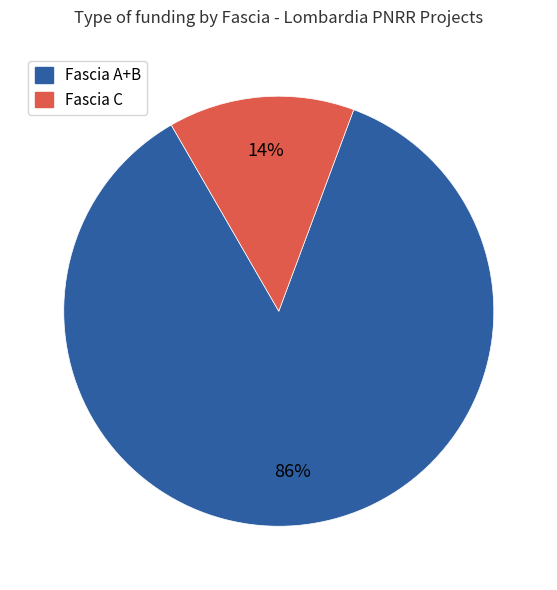

Does any single category account for the majority?

Yes